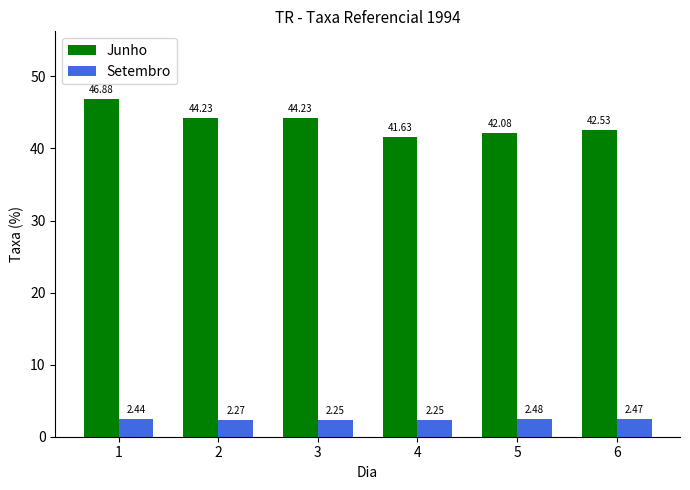

What value does the Junho series have at 6?

42.5